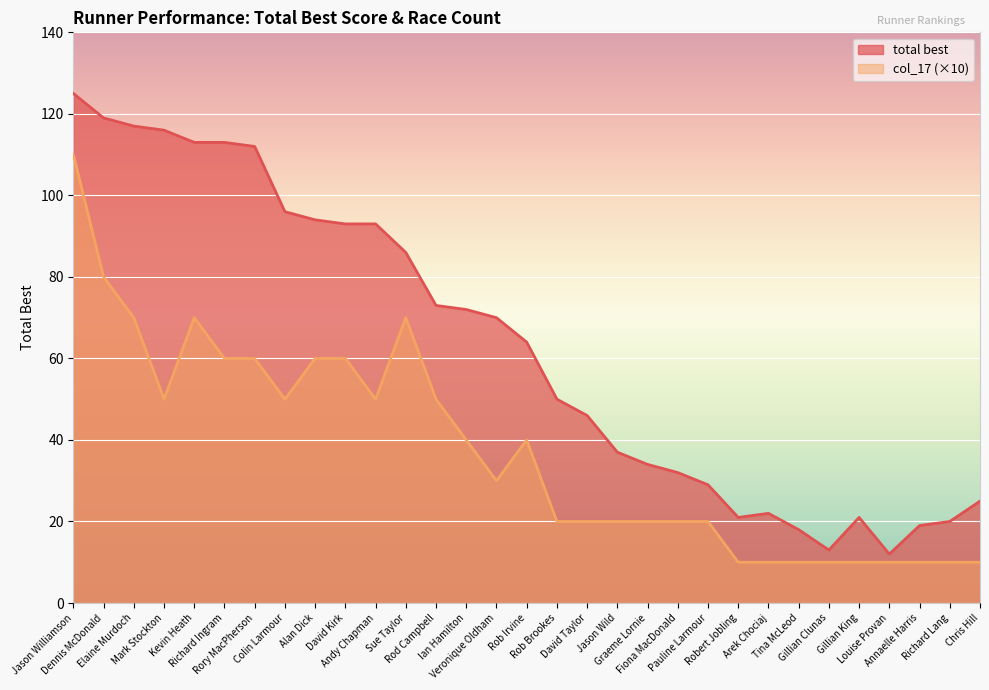

What is the difference between the highest and lowest values at Richard Ingram?

53